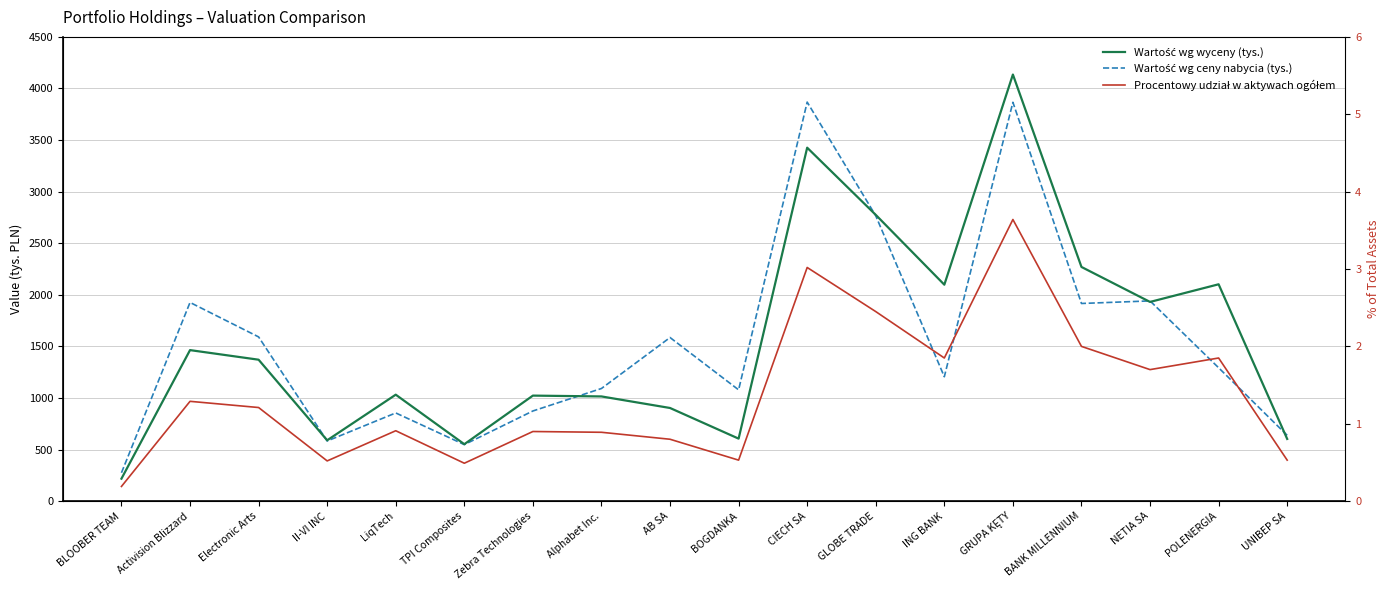

What is the label of the 16th point from the left?

NETIA SA